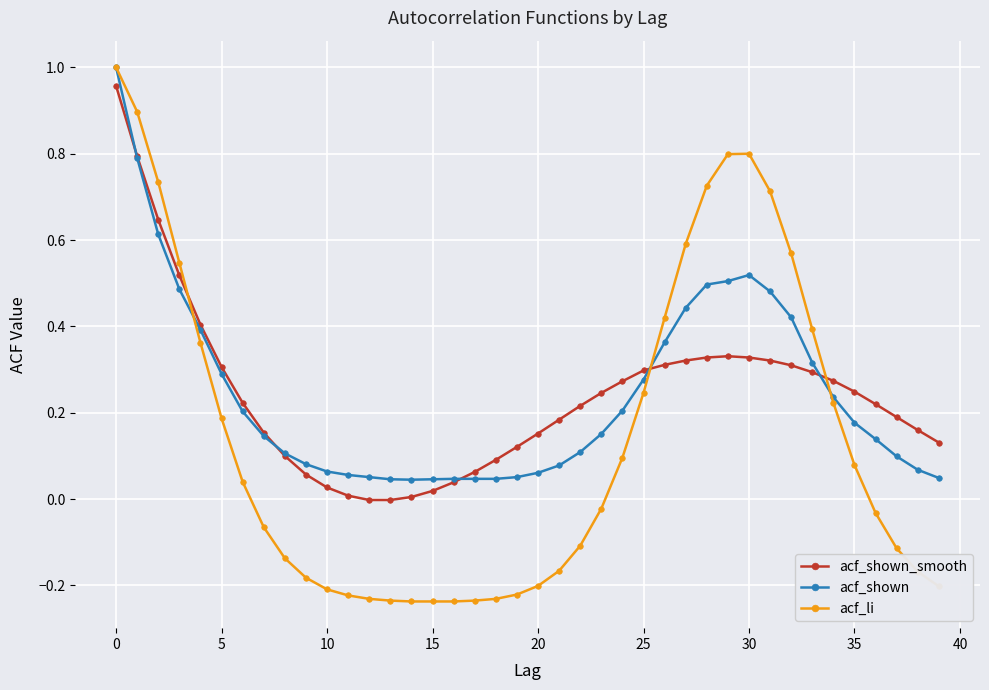

True or false: acf_li has more than 0 points higher than both neighbors.

True